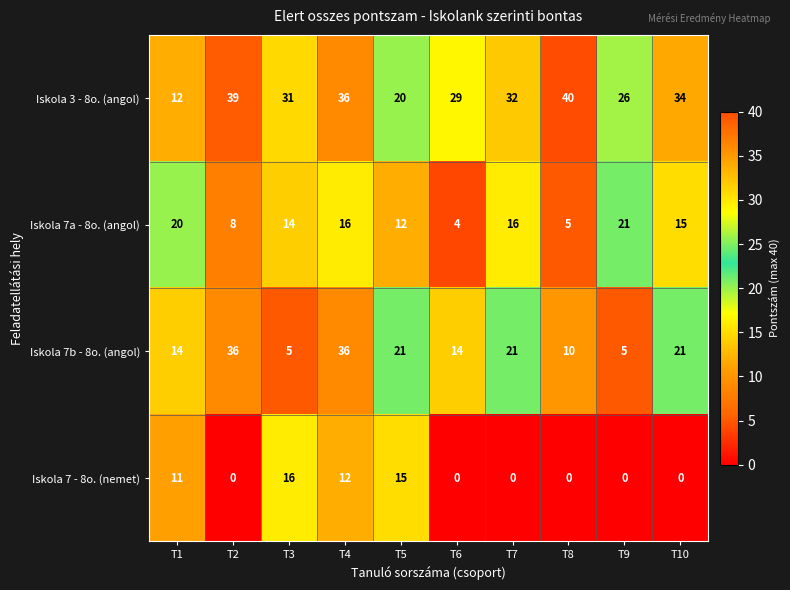

True or false: Iskola 3 - 8o. (angol) has a value of 12 at T1.

True